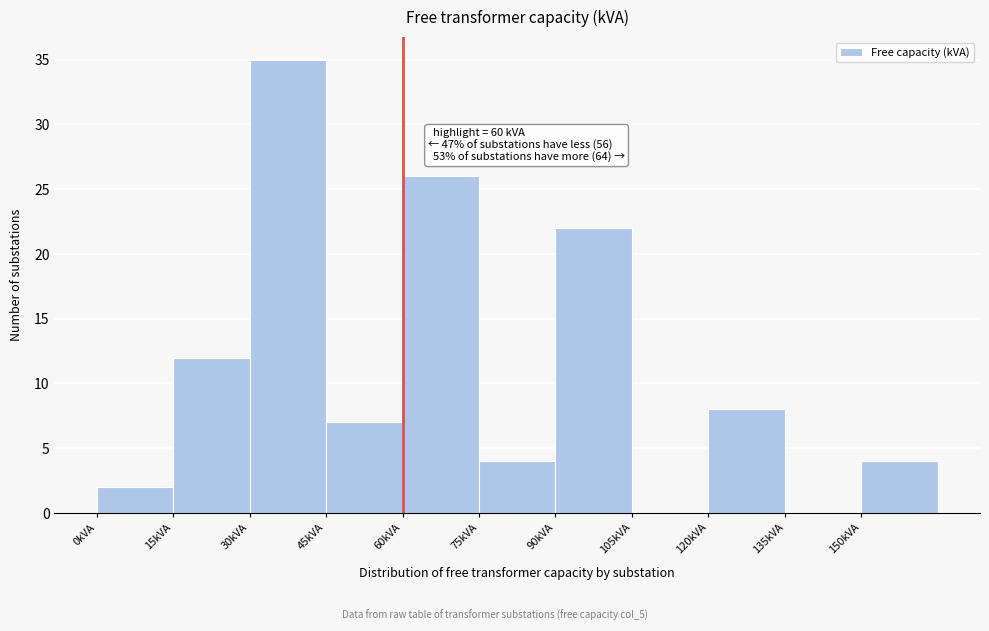

Over which range of the x-axis is the bar tallest?

30 to 45